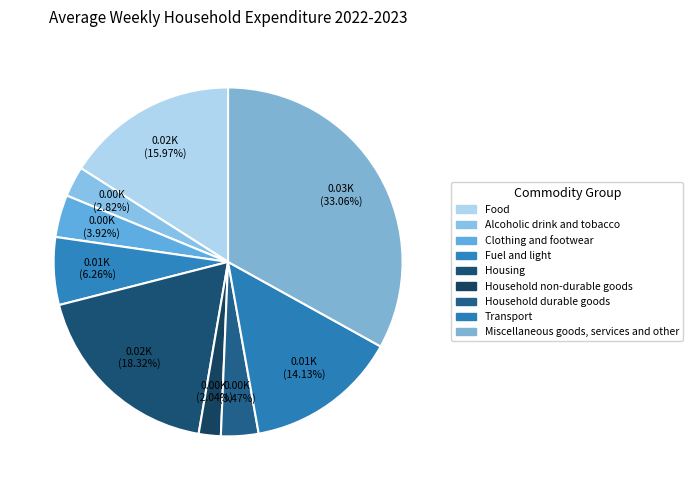

Count the number of slices in the pie.

9